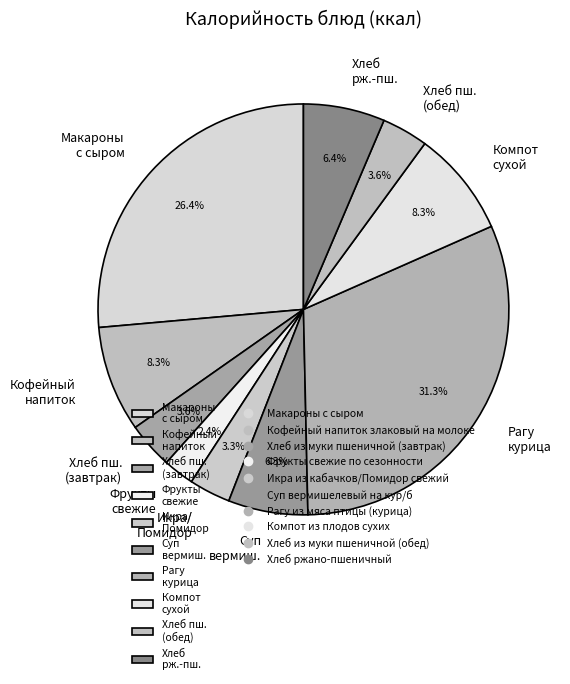

Does any single category account for the majority?

No